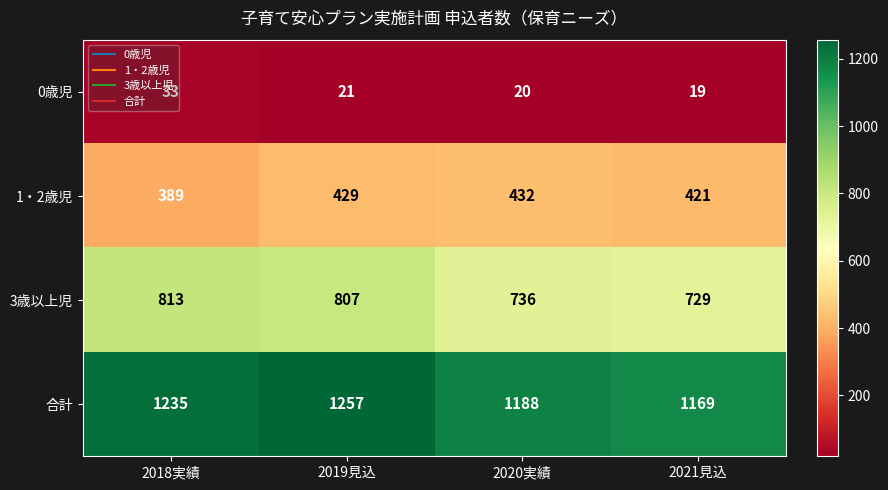

At which label does 3歳以上児 reach its peak?

2018実績